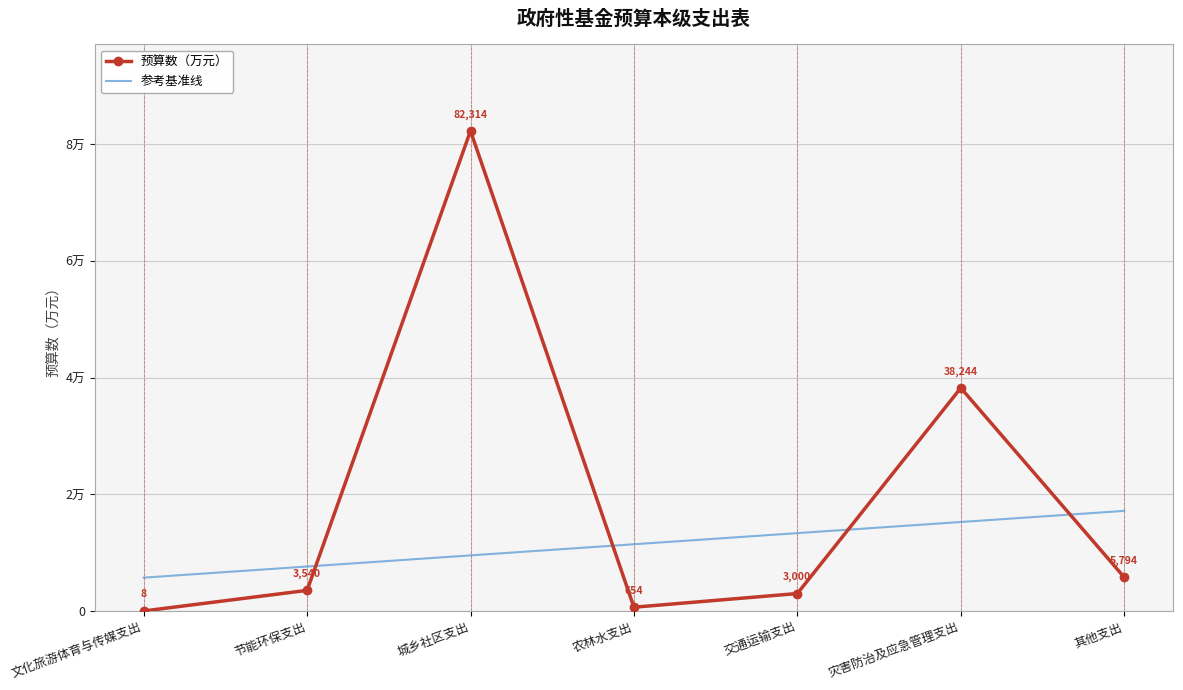

What are all the series names shown in the legend?

预算数（万元）, 参考基准线